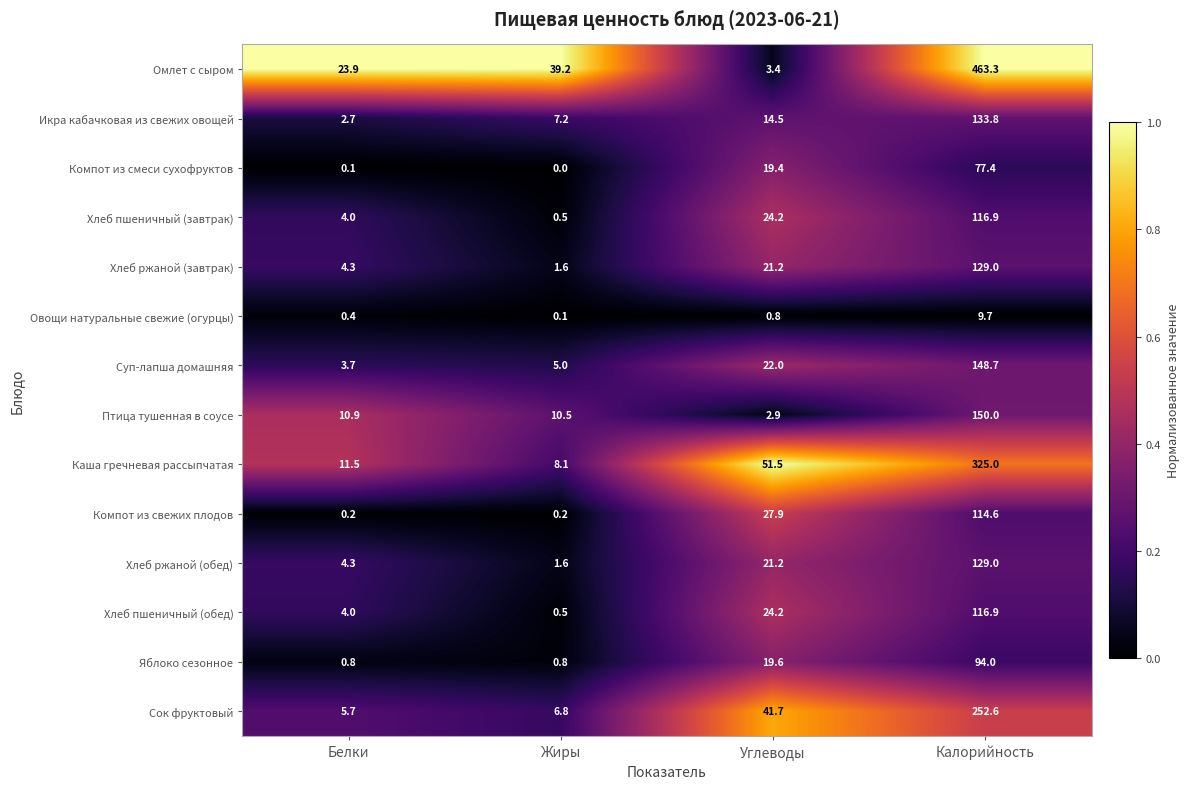

True or false: Компот из свежих плодов has a value of 0.2 at Белки.

True